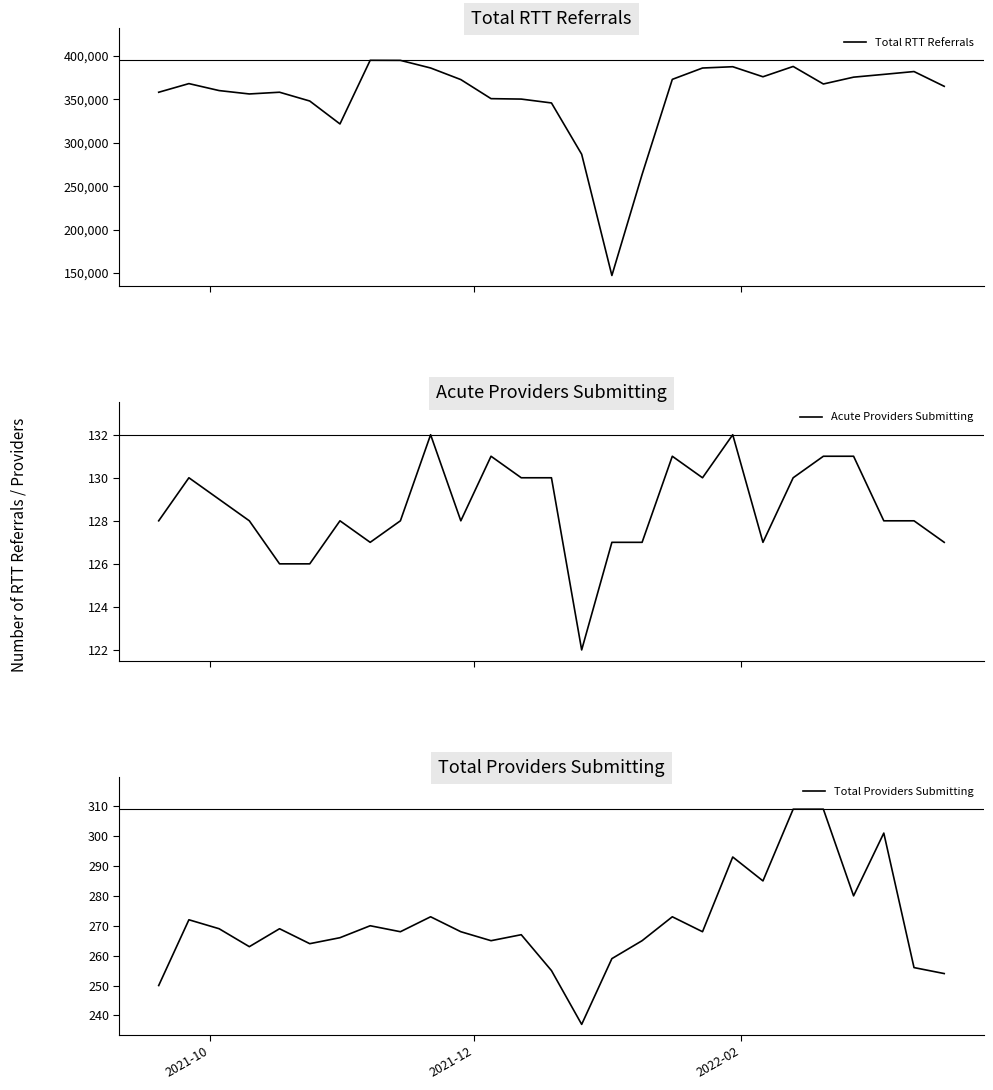

How many Acute Providers Submitting values are between 127 and 130?

18